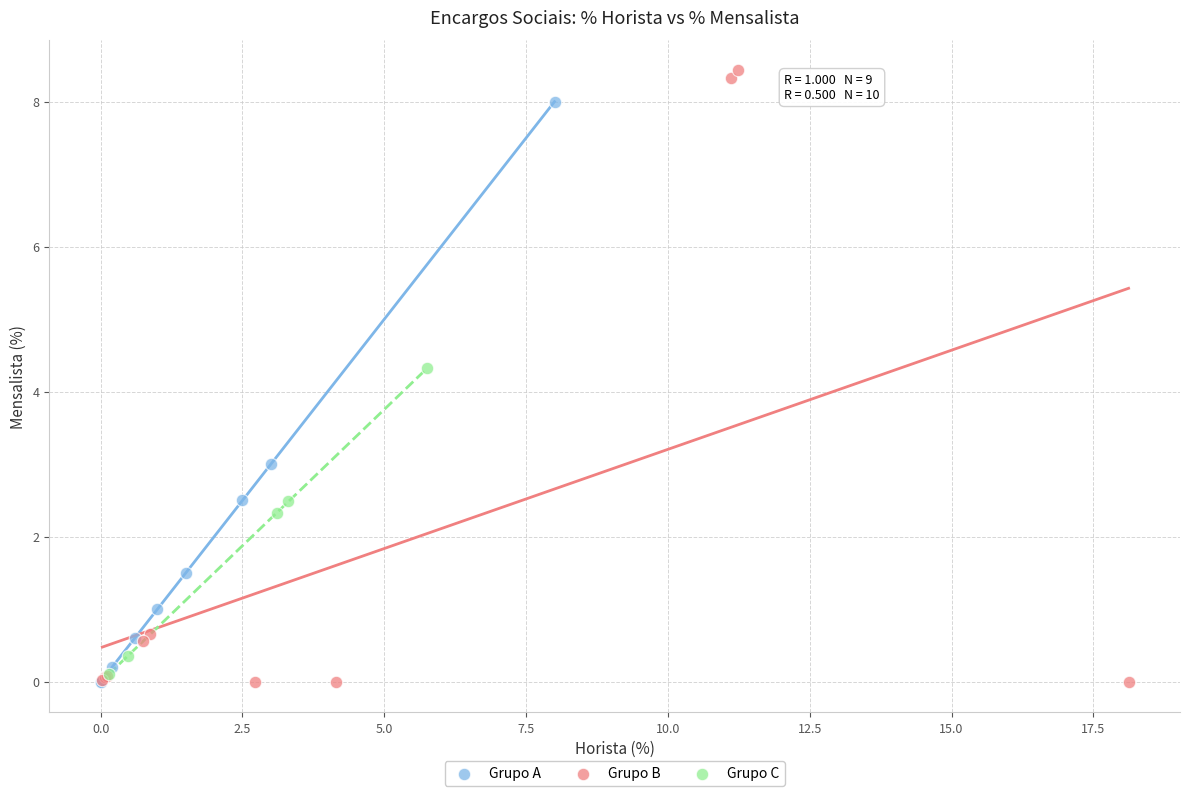

Which series has the largest Y range (max minus min)?

Grupo B